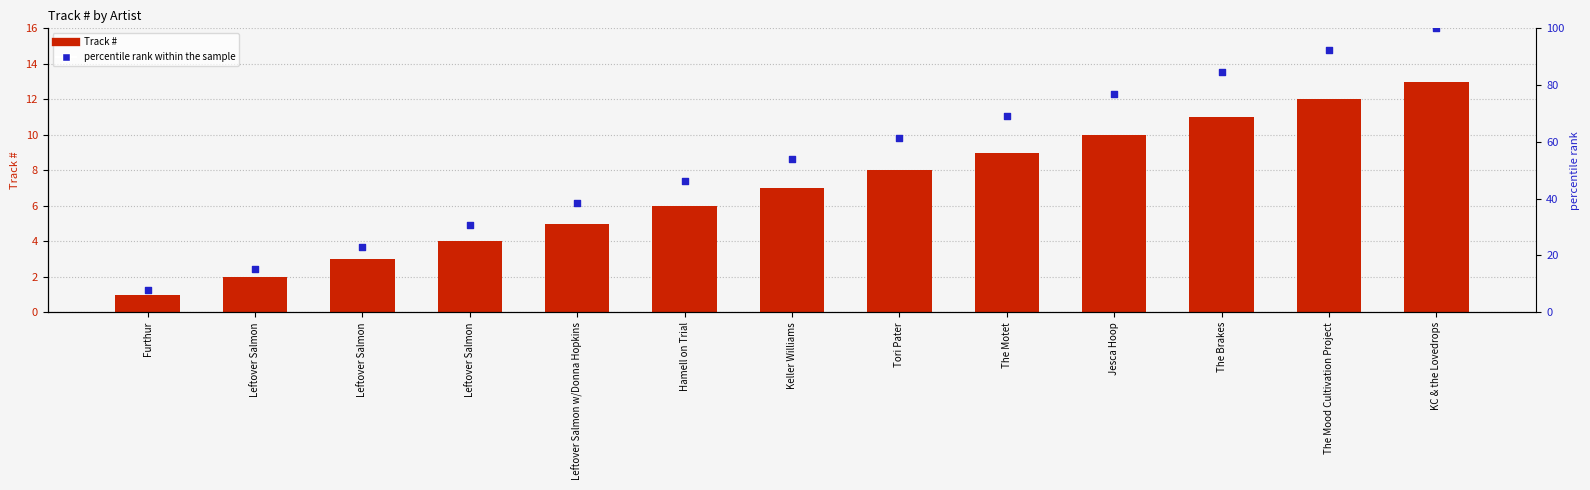

Is the value of percentile rank within the sample at The Brakes greater than the value of Track # at KC & the Lovedrops?

Yes